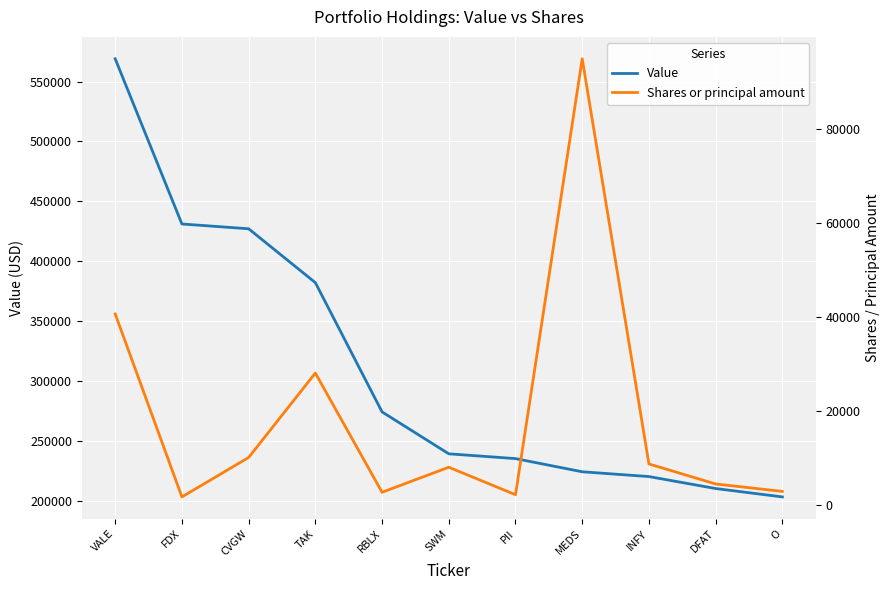

Where does the Shares or principal amount series first go above 7985?

VALE